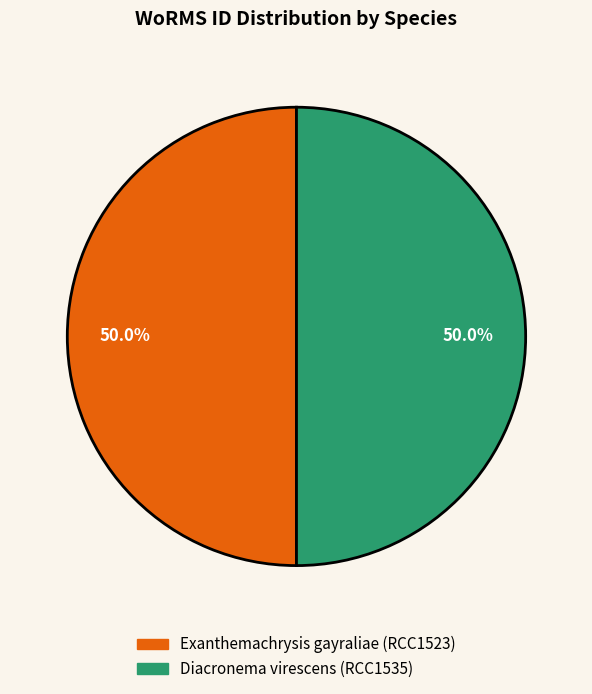

To the nearest percent, what is the average slice percentage?

50%